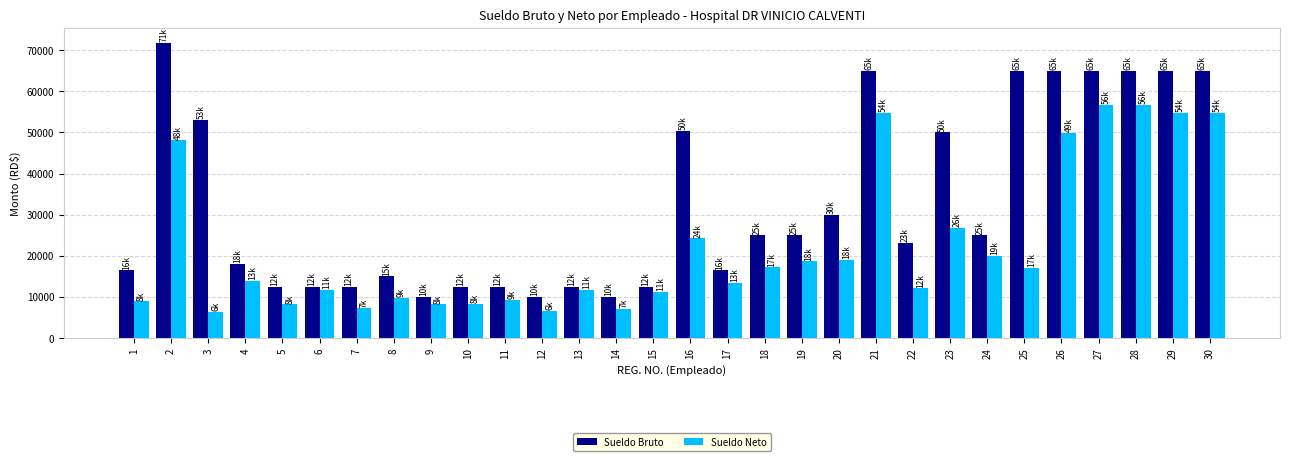

Rank the series by their average value, from lowest to highest.

Sueldo Neto, Sueldo Bruto